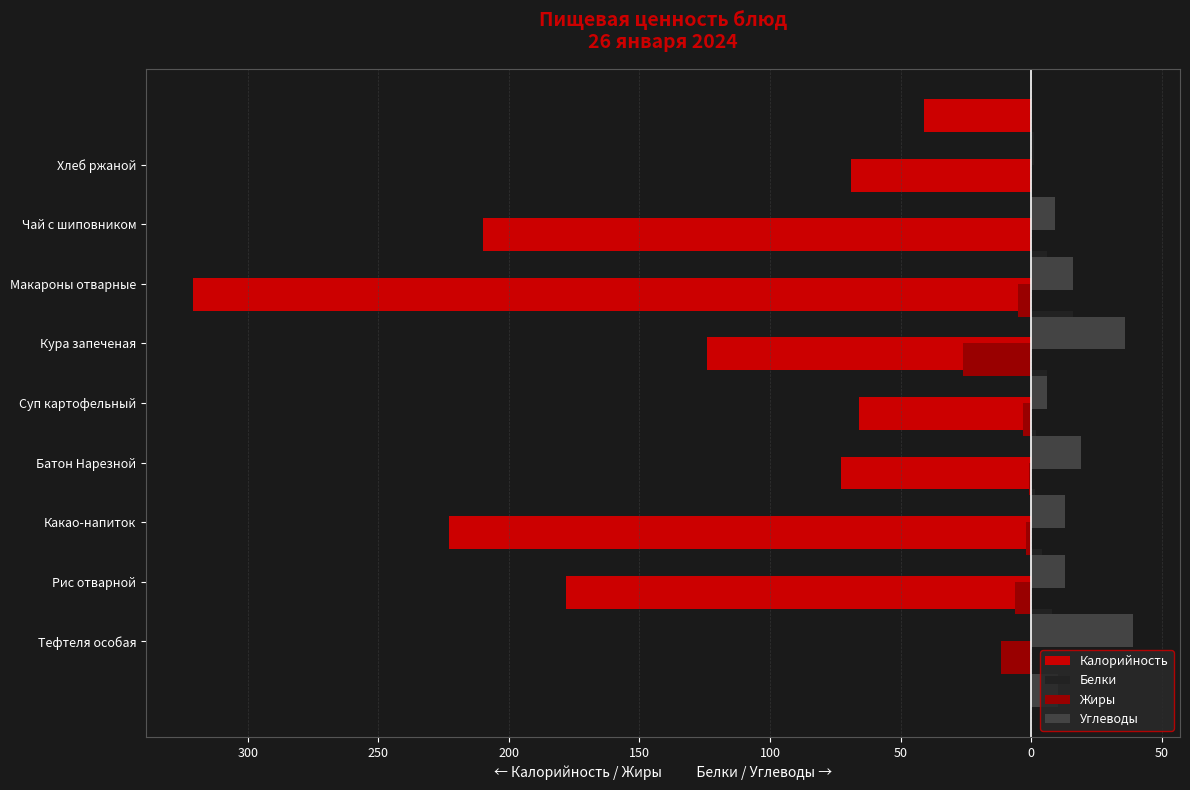

What is the difference between the second highest and minimum values in the Белки series?

7.8